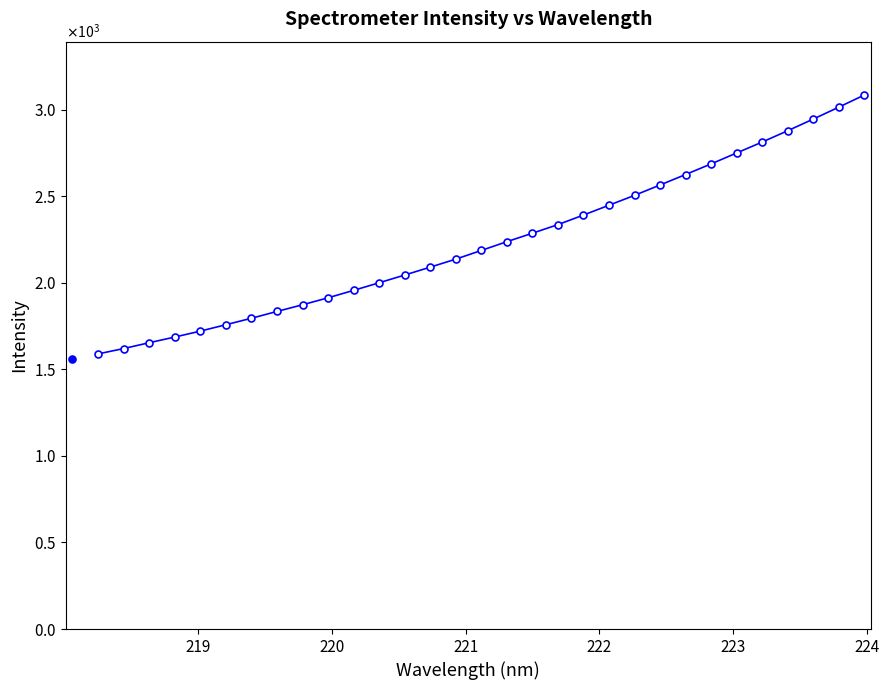

What is the value of the 18th point from the left?

2286.1